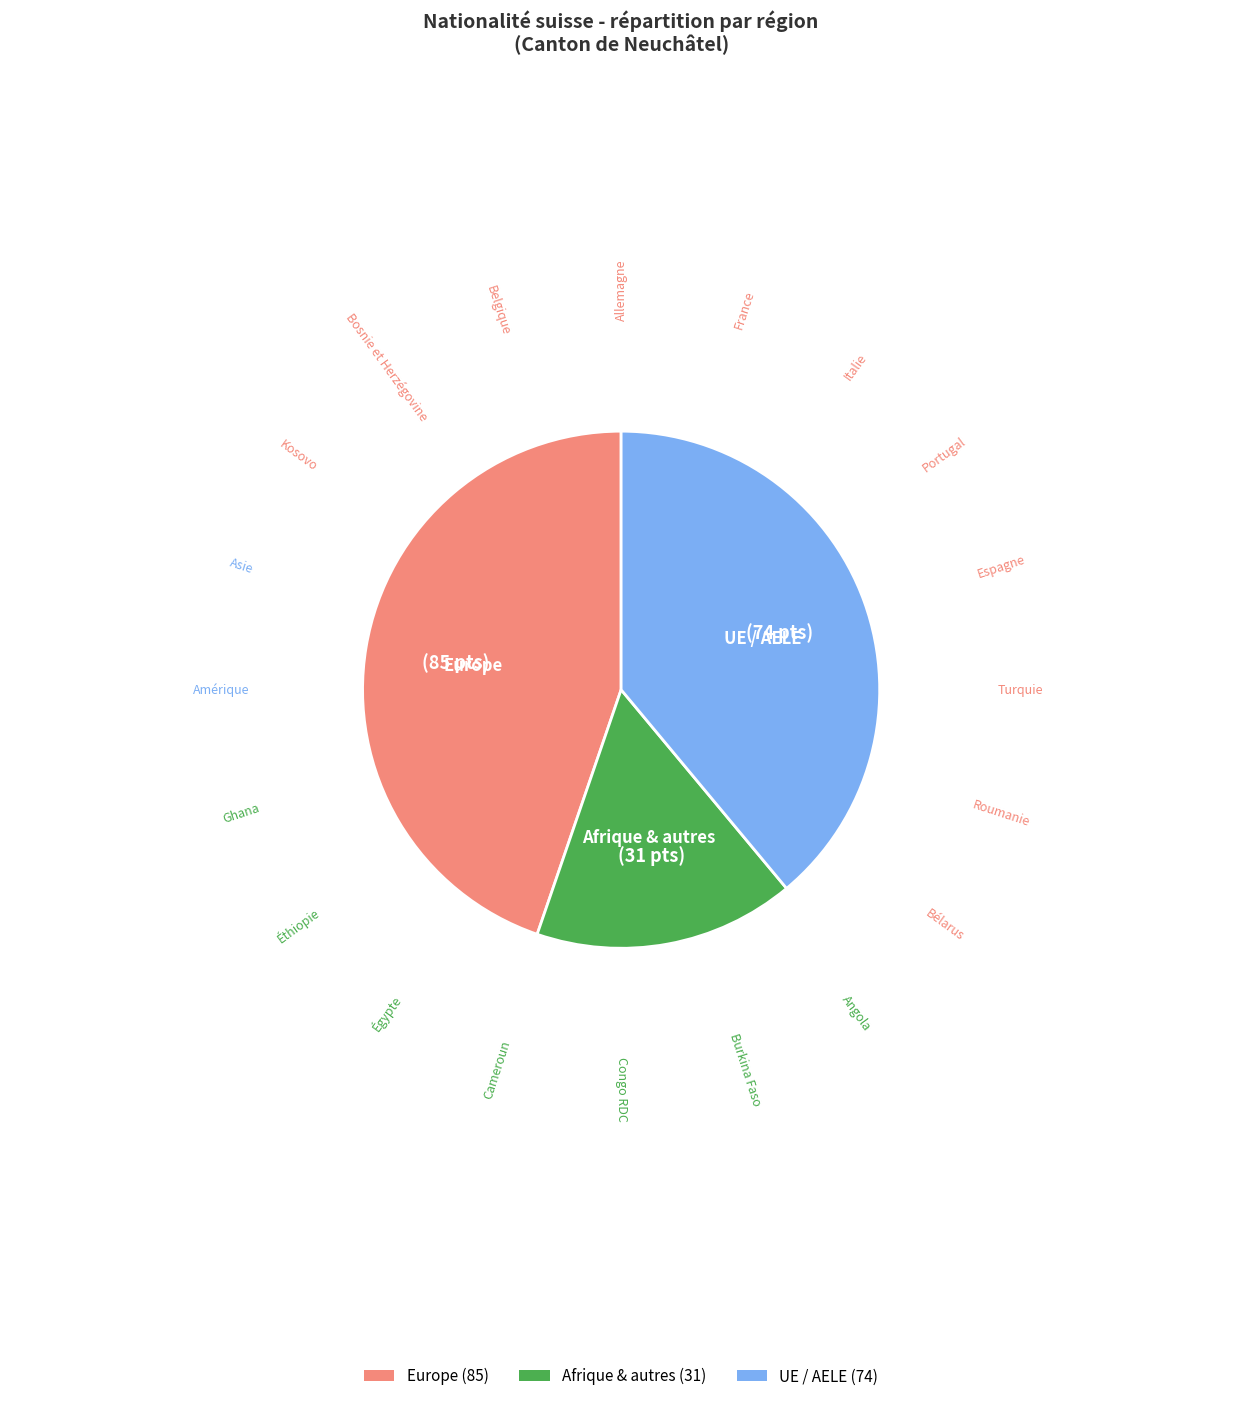

True or false: Afrique & autres accounts for 26% of the total.

False